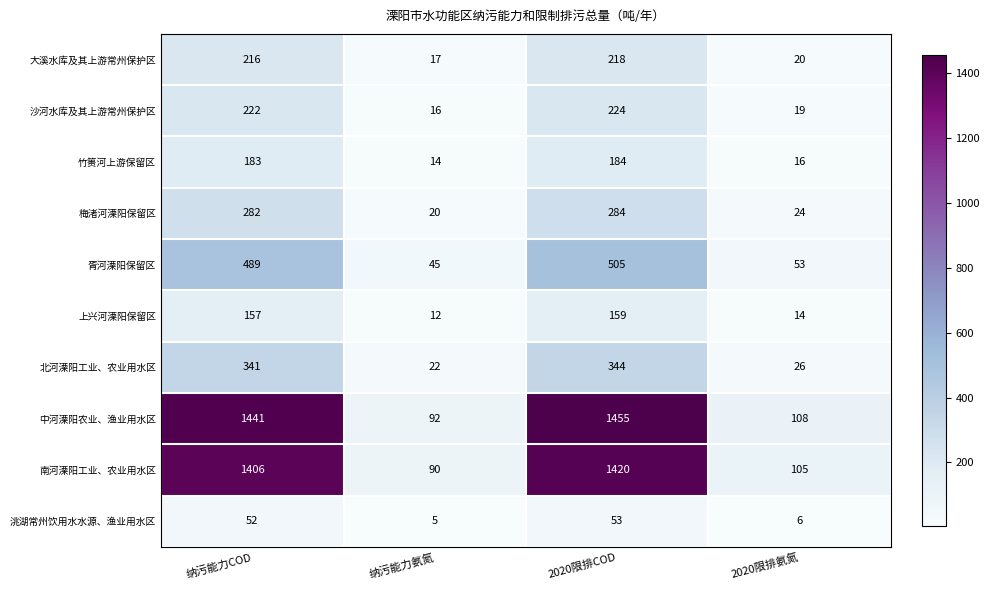

Which series has the largest range (max minus min)?

中河溧阳农业、渔业用水区